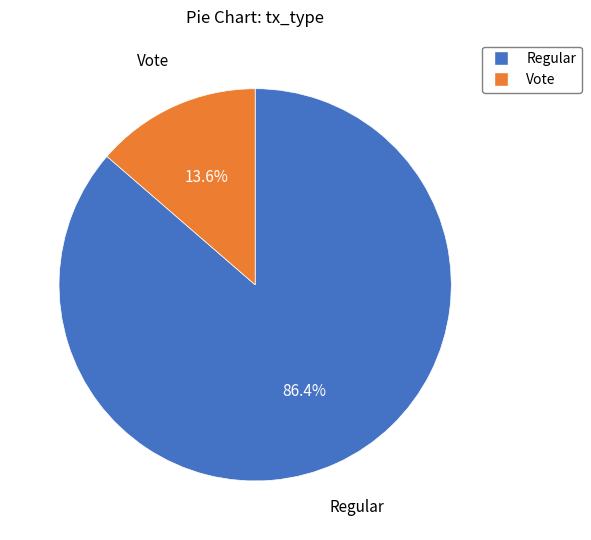

Does Vote represent more than half of the total?

No